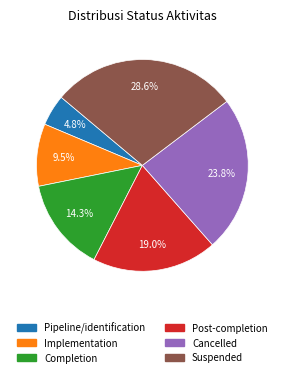

Does any single category account for the majority?

No